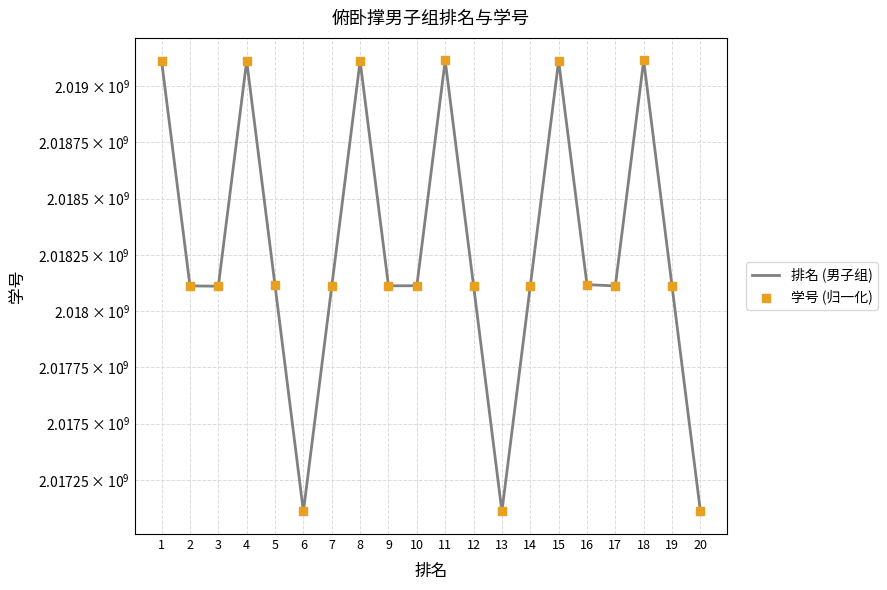

Which series has the largest Y range (max minus min)?

排名 (男子组)